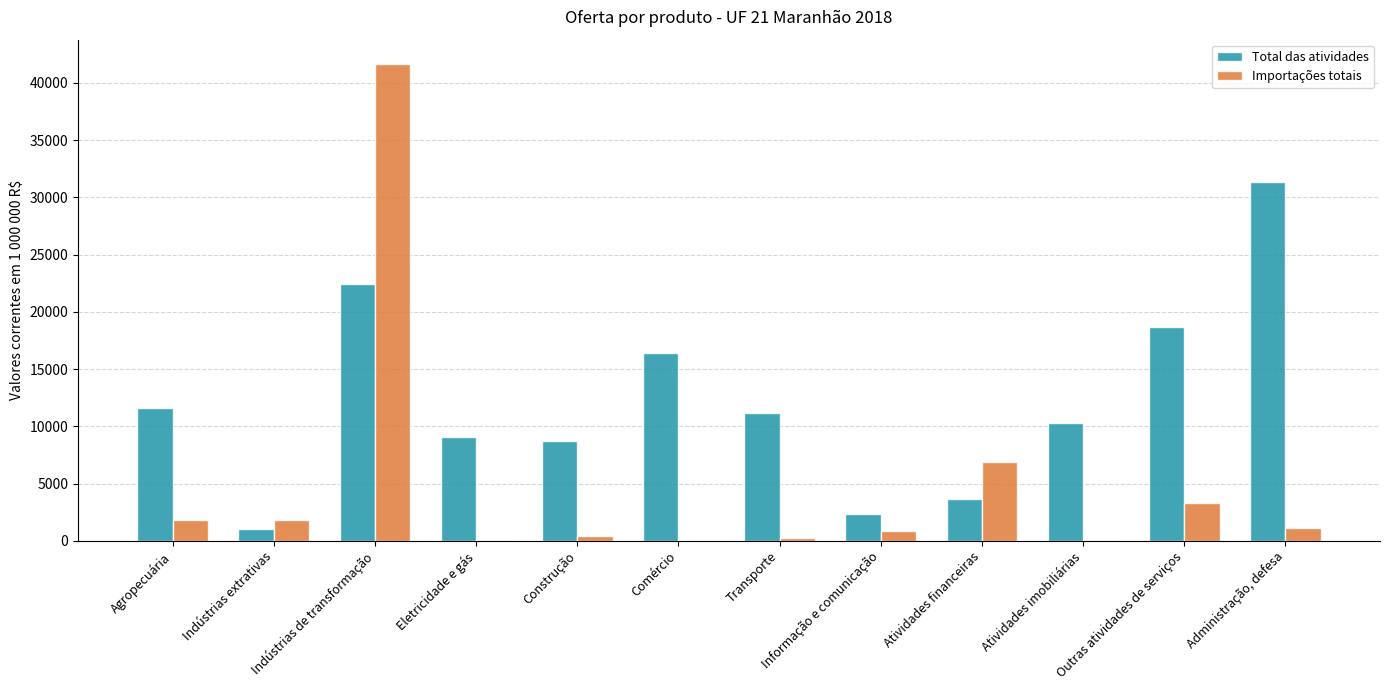

Is it true that Total das atividades equals 6069.9 at Comércio?

False